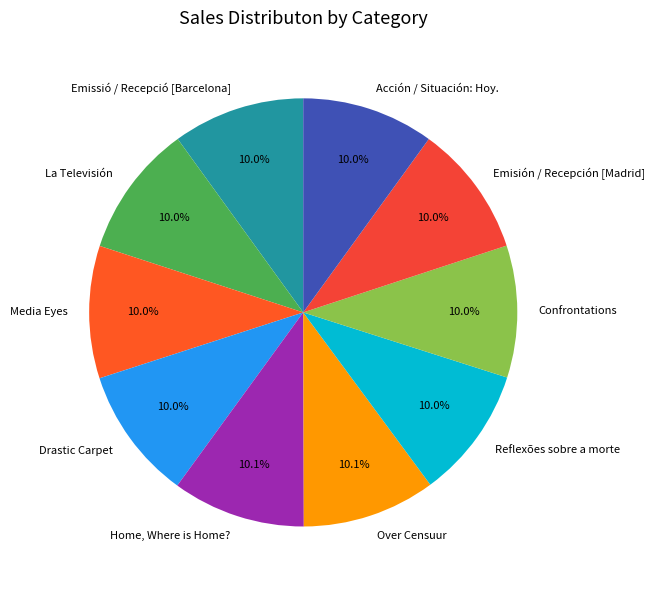

What is the total percentage of Drastic Carpet and Emisión / Recepción [Madrid]?

20.0%